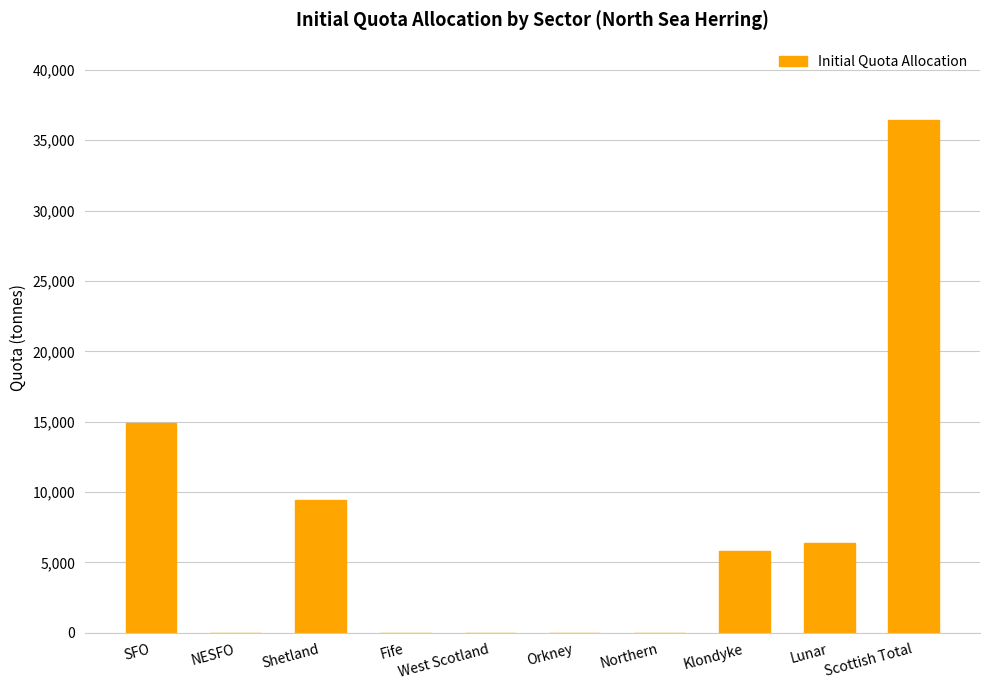

How many series are shown in this chart?

1